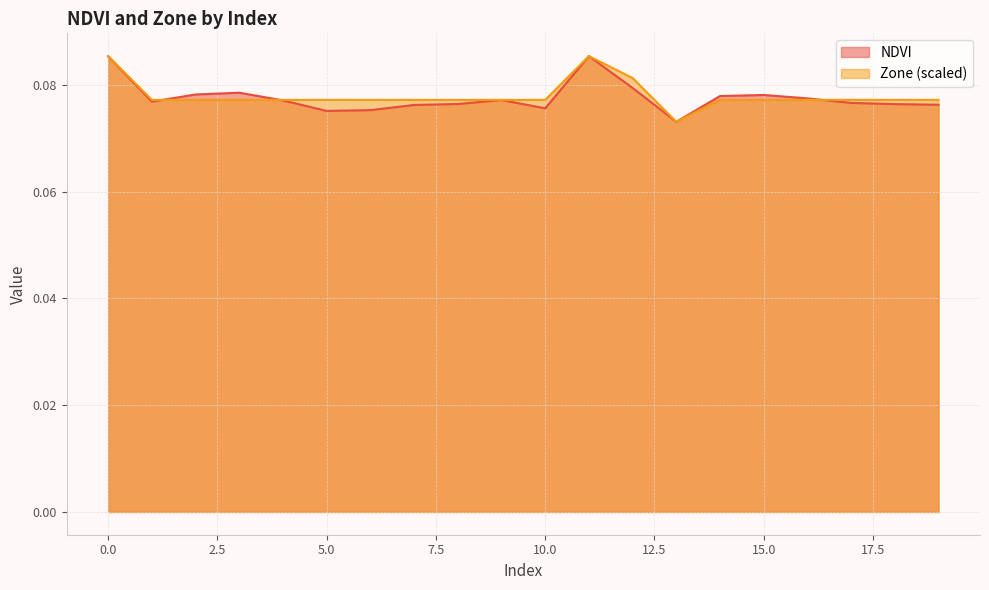

List the series in order of their peak value, lowest first.

NDVI, Zone